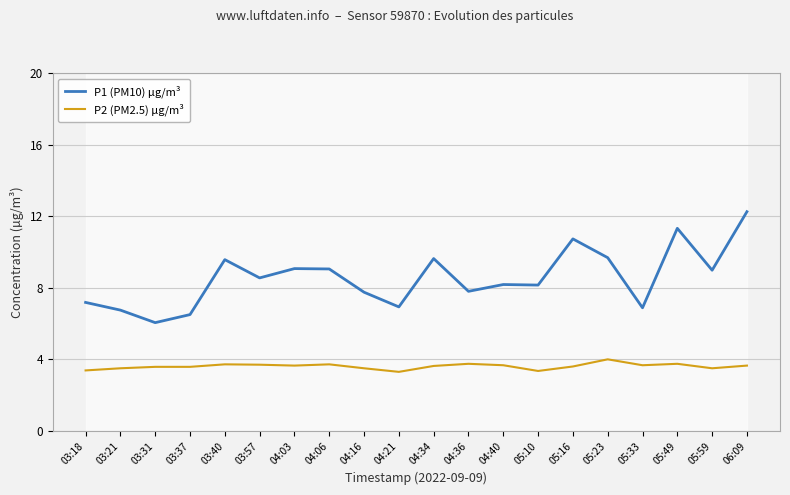

Reading right to left, extract all data points from this chart.

P1 (PM10) µg/m³: 12.2	9.0	11.3	6.9	9.7	10.7	8.2	8.2	7.8	9.6	6.9	7.8	9.1	9.1	8.6	9.6	6.5	6.0	6.8	7.2
P2 (PM2.5) µg/m³: 3.6	3.5	3.8	3.7	4.0	3.6	3.4	3.7	3.8	3.6	3.3	3.5	3.7	3.6	3.7	3.7	3.6	3.6	3.5	3.4